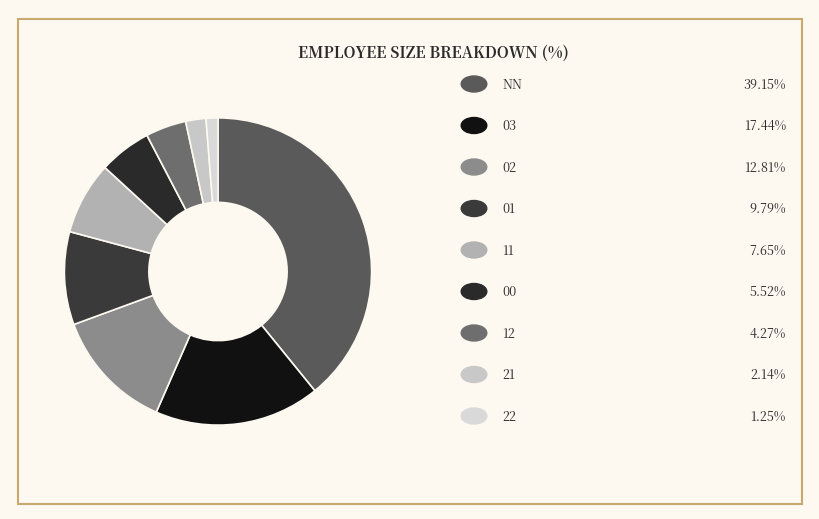

How many slices are in this pie chart?

9